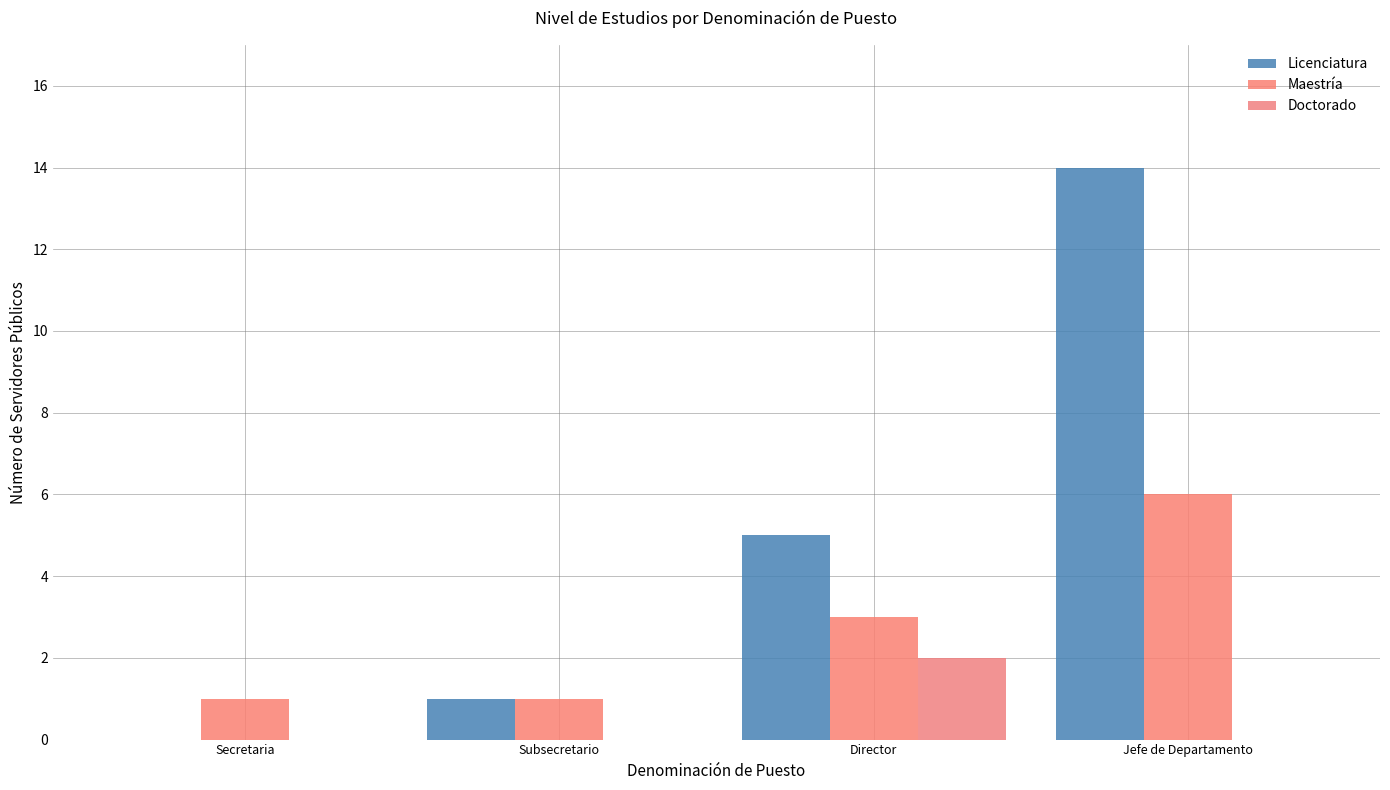

What is the average value of the Licenciatura series?

5